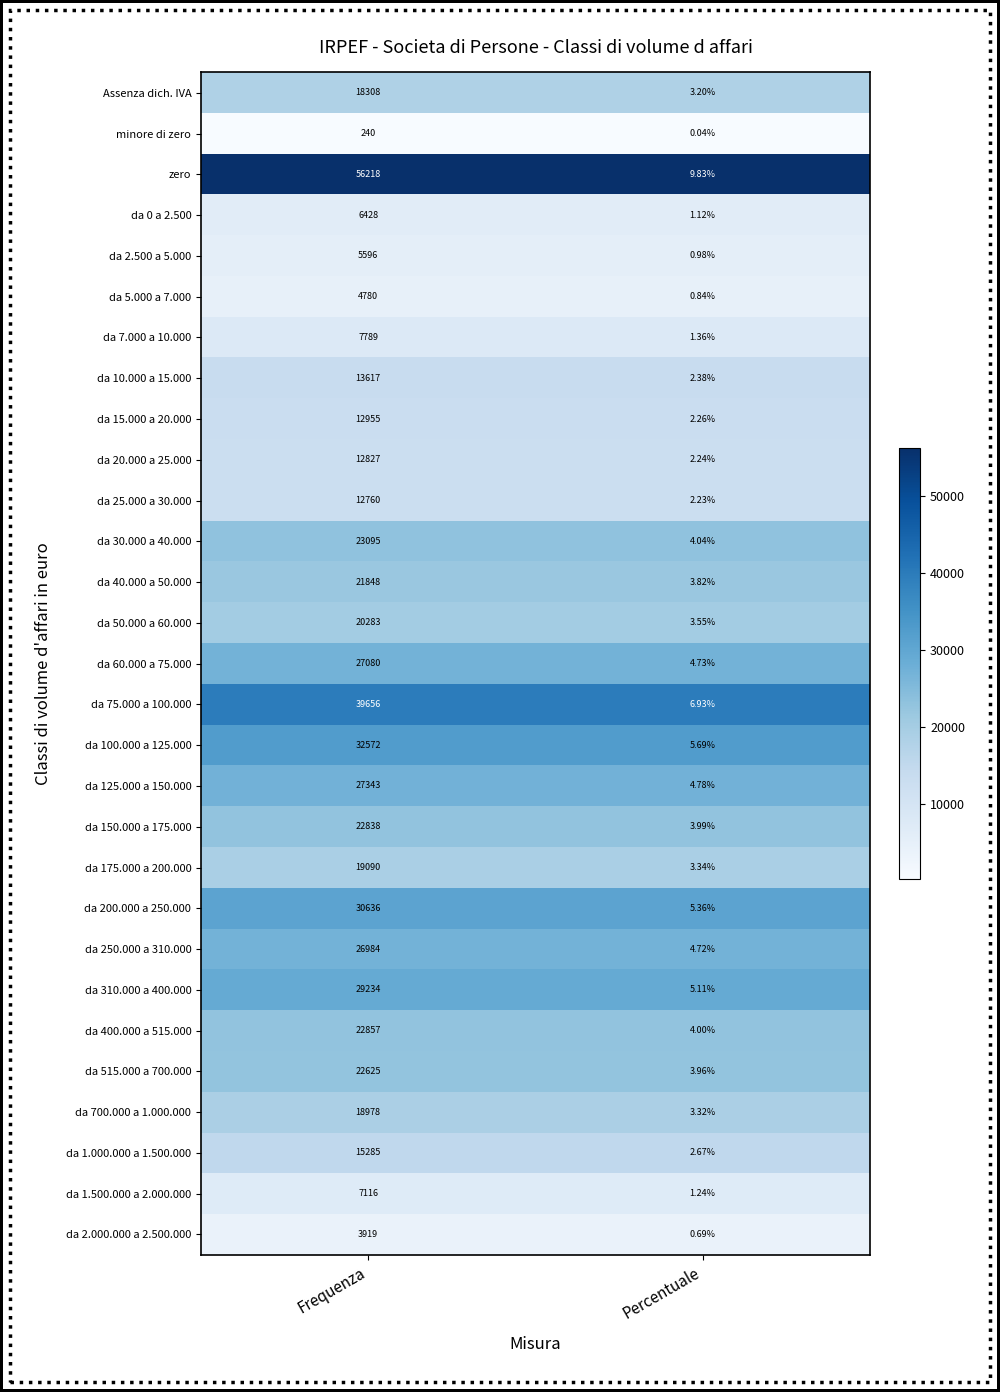

Which category has the highest value across all series?

Frequenza